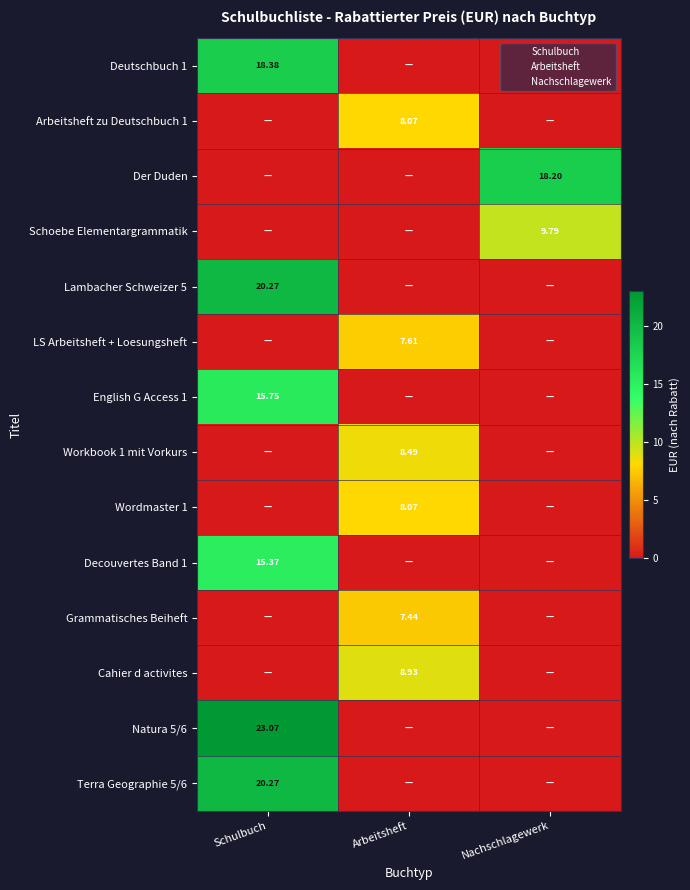

How many series are shown in this chart?

14